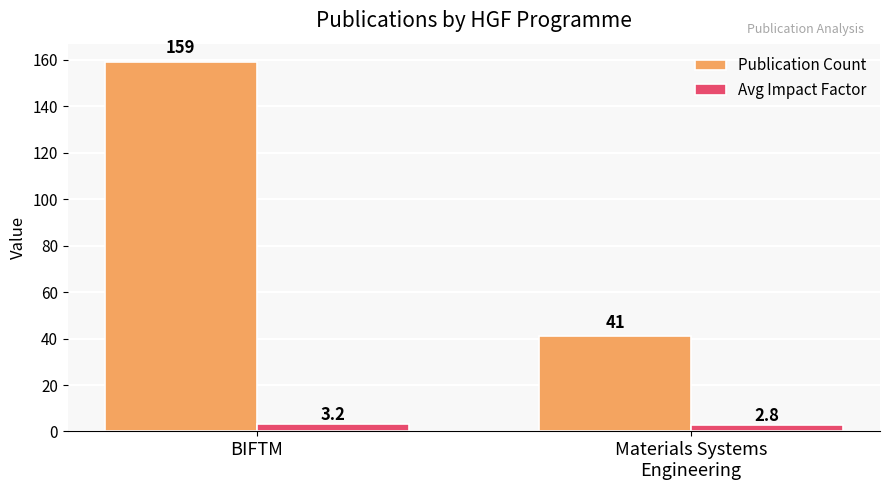

What is the average value of the Avg Impact Factor series?

3.0